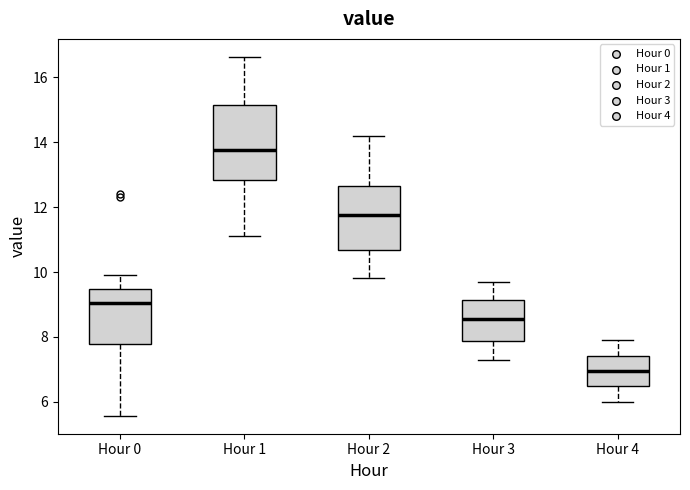

Comparing the boxes themselves (not the whiskers), which one is the tallest?

Hour 1